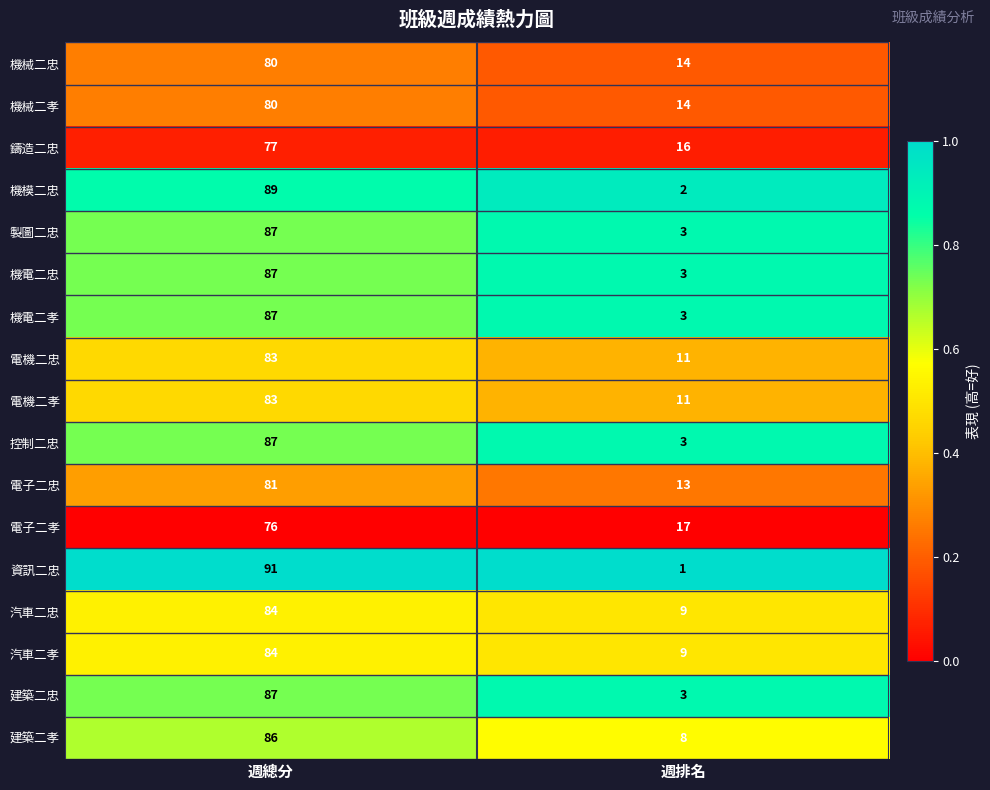

What is the difference between the highest and lowest values at 週排名?

16